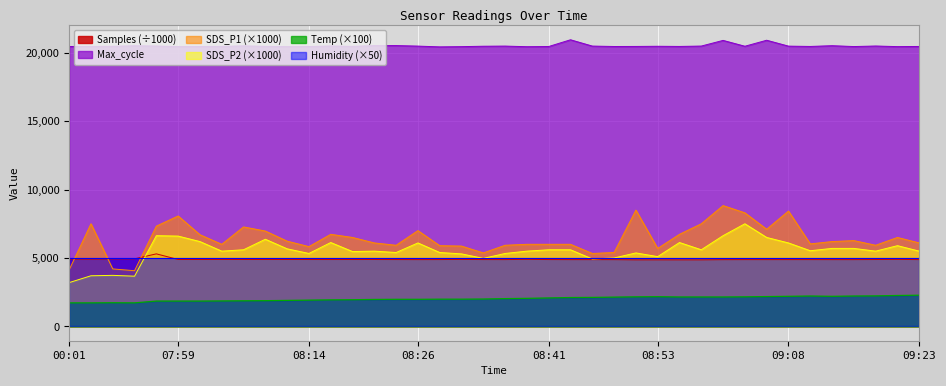

How many categories are shown in the chart?

40